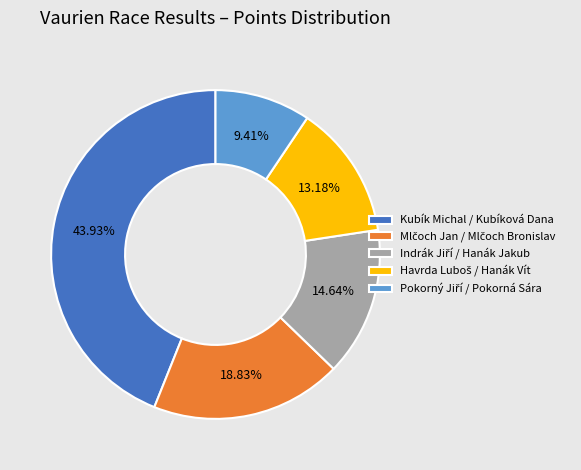

Which category has the biggest portion of the pie?

Kubík Michal / Kubíková Dana